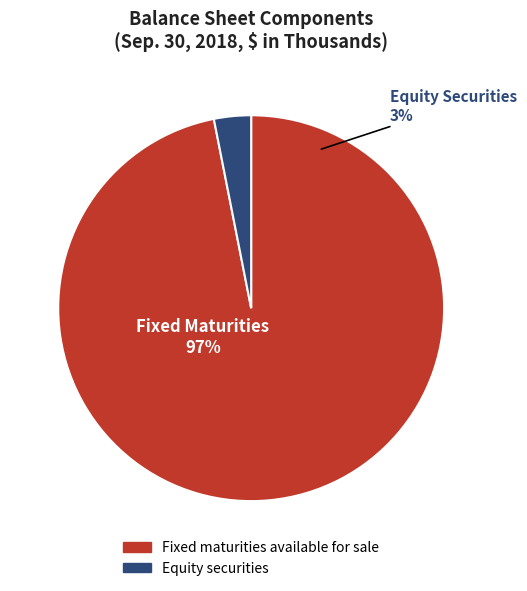

How many slices are in this pie chart?

2